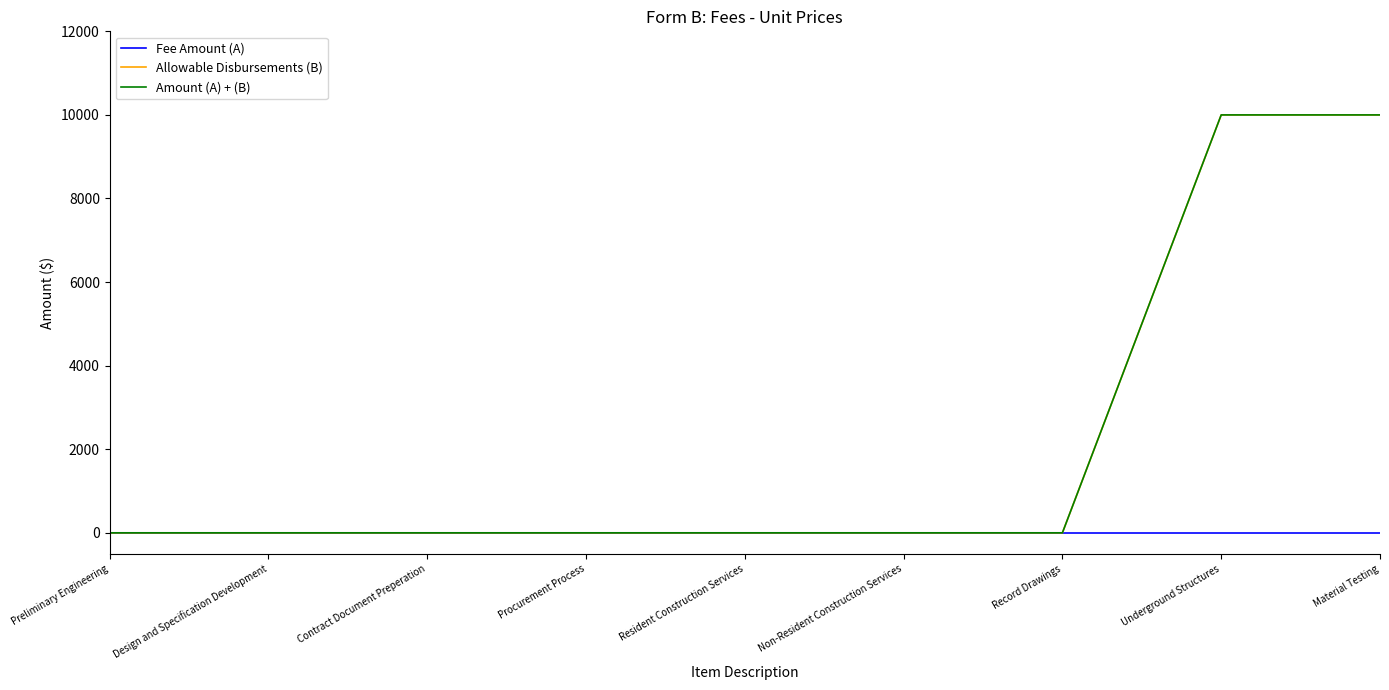

At which category does the chart reach its minimum across all series?

Preliminary Engineering